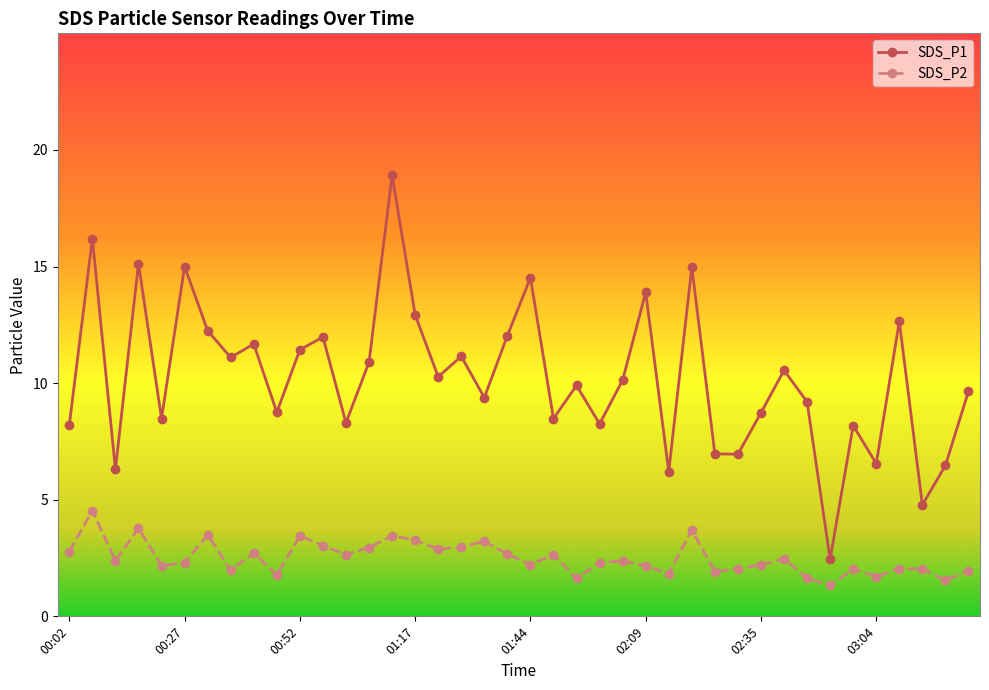

True or false: SDS_P1 and SDS_P2 cross at least once.

False